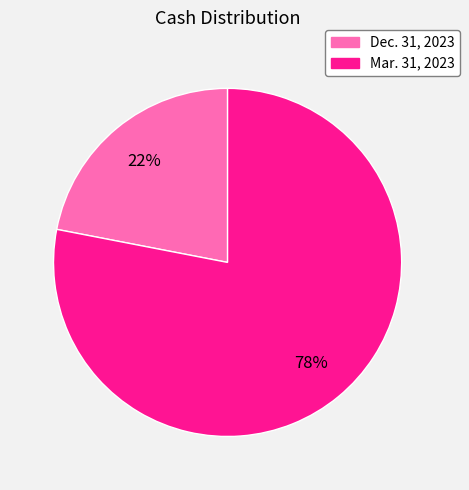

To the nearest percent, what percentage of the pie is Mar. 31, 2023?

78%